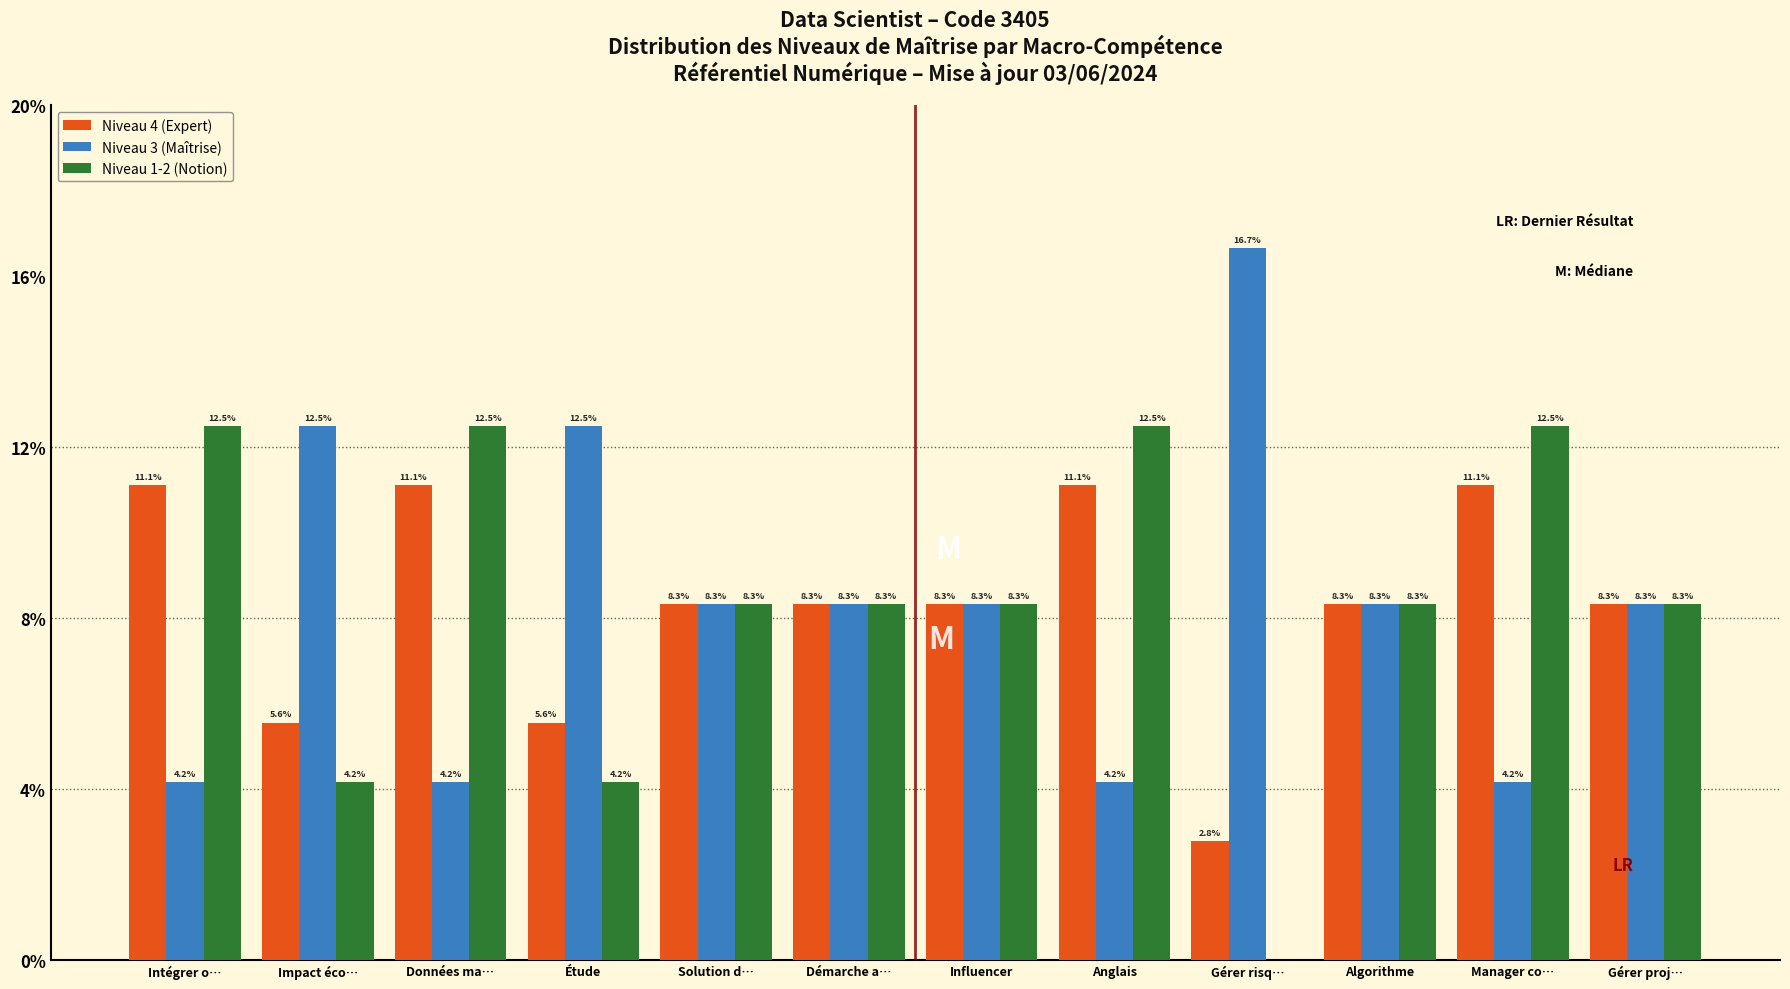

Reading left to right, transcribe all the data shown in this chart.

Niveau 4 (Expert): Intégrer o…=11.1	Impact éco…=5.6	Données ma…=11.1	Étude=5.6	Solution d…=8.3	Démarche a…=8.3	Influencer=8.3	Anglais=11.1	Gérer risq…=2.8	Algorithme=8.3	Manager co…=11.1	Gérer proj…=8.3
Niveau 3 (Maîtrise): Intégrer o…=4.2	Impact éco…=12.5	Données ma…=4.2	Étude=12.5	Solution d…=8.3	Démarche a…=8.3	Influencer=8.3	Anglais=4.2	Gérer risq…=16.7	Algorithme=8.3	Manager co…=4.2	Gérer proj…=8.3
Niveau 1-2 (Notion): Intégrer o…=12.5	Impact éco…=4.2	Données ma…=12.5	Étude=4.2	Solution d…=8.3	Démarche a…=8.3	Influencer=8.3	Anglais=12.5	Gérer risq…=0.0	Algorithme=8.3	Manager co…=12.5	Gérer proj…=8.3